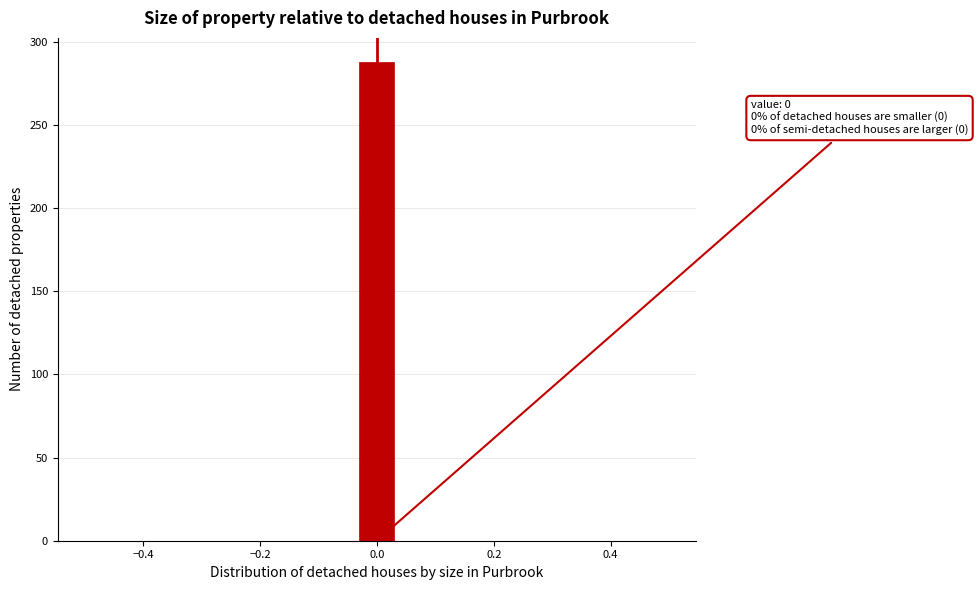

Around what value on the x-axis is the tallest bar? Give the approximate position of its centre, as read against the axis.

0.00